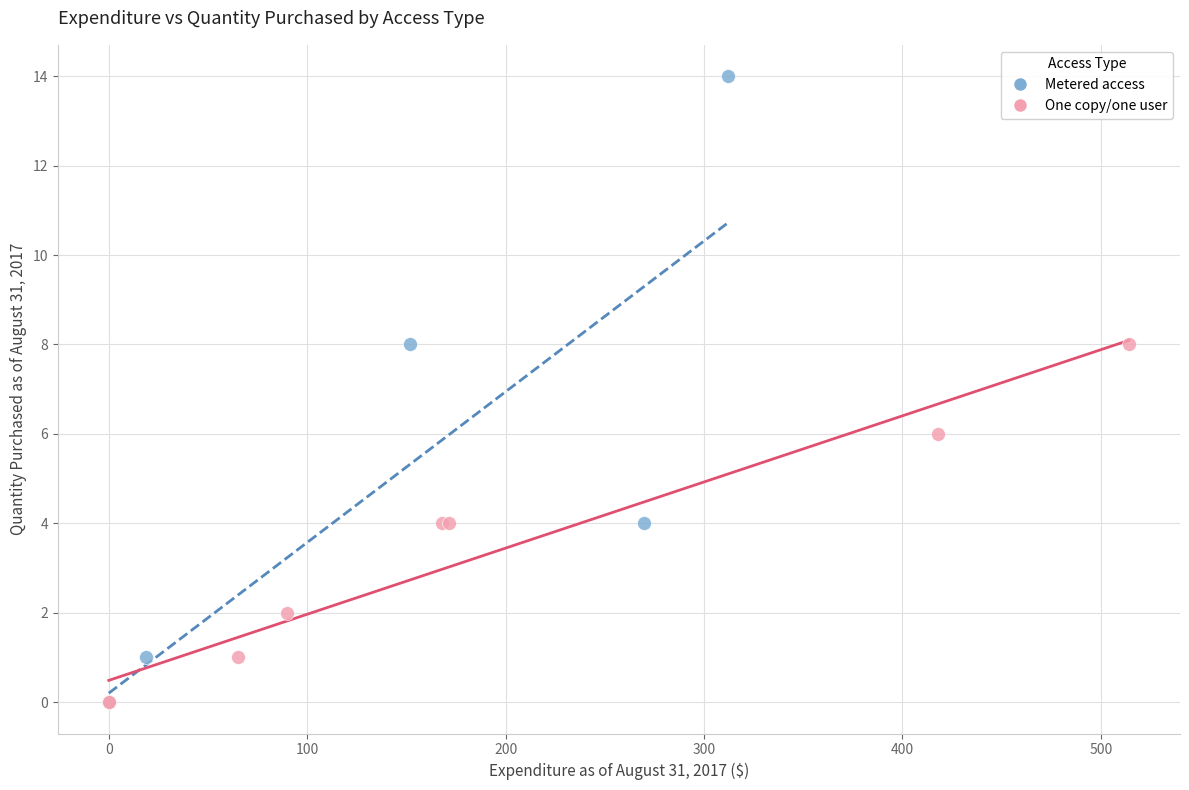

Which series reaches the maximum Y coordinate?

Metered access